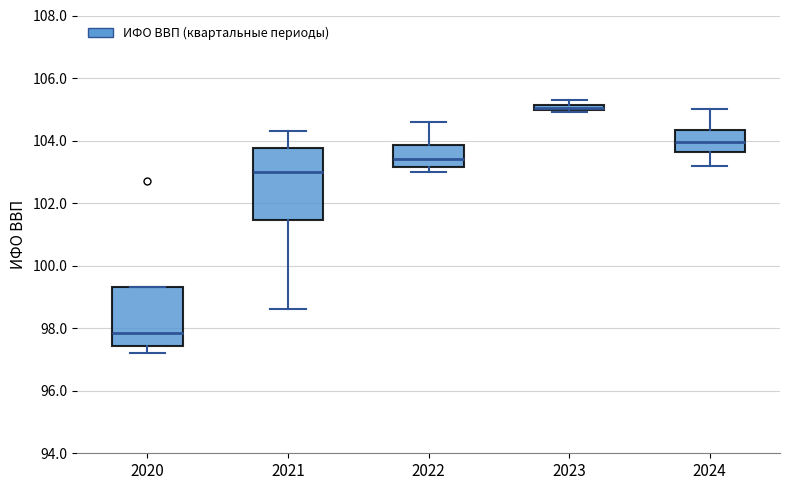

Where does the lower whisker of the box at x = 2020 end on the y-axis? The values are not printed on the chart, so give them approximately, as read against the axis.

97.2